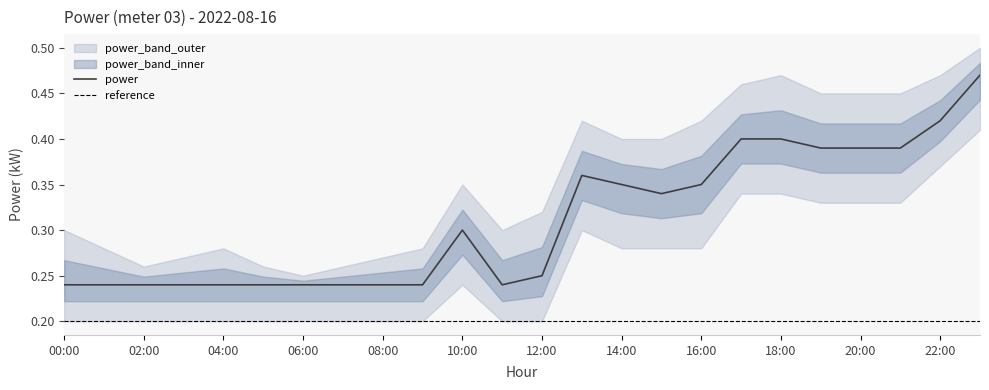

True or false: power has a value of 0.3 at 10:00.

True